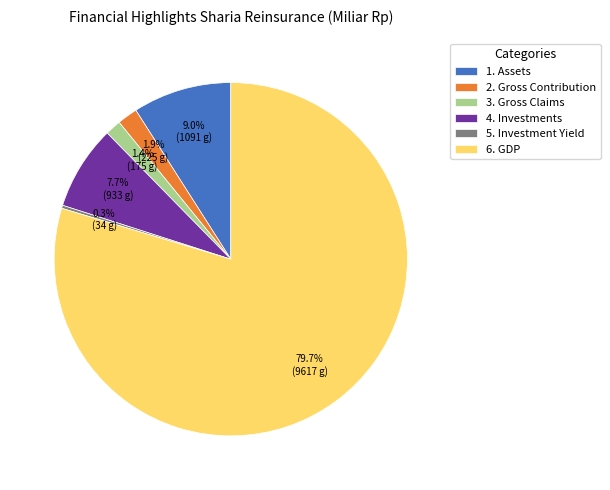

Which has a higher value, 5. Investment Yield or 2. Gross Contribution?

2. Gross Contribution